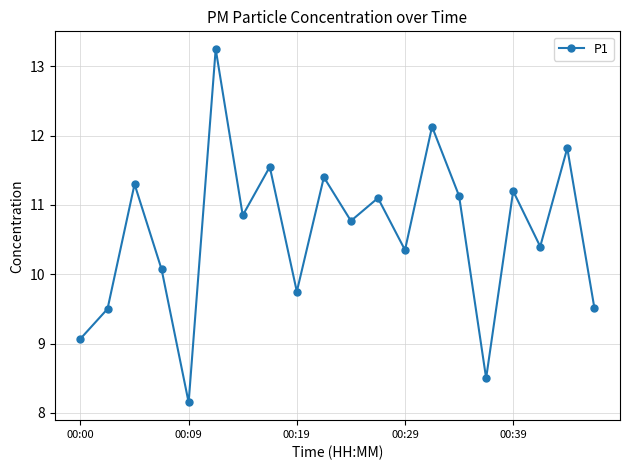

What is the value of the 11th point from the left?

10.8